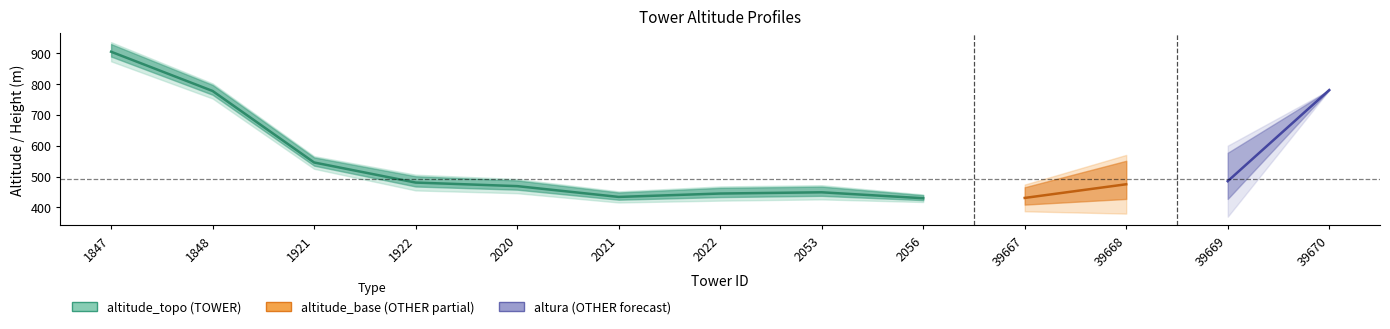

What is the difference between the values at 2020 and 2053?

20.0